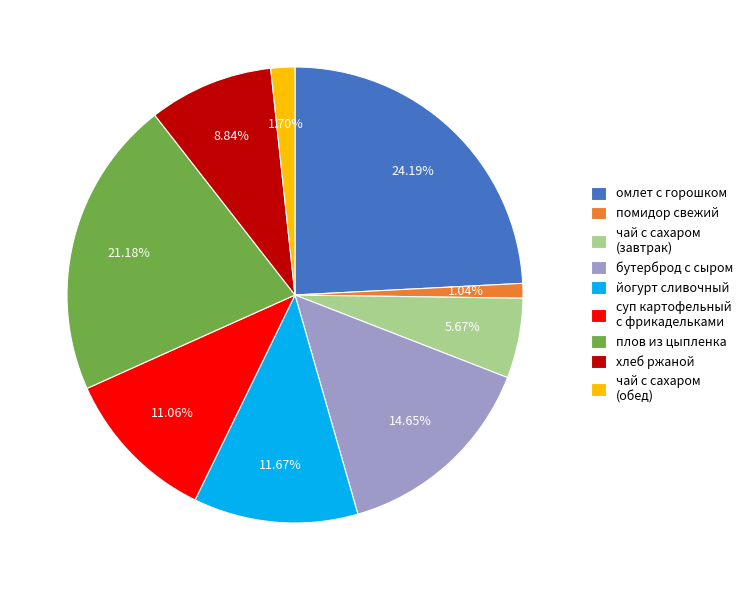

What percentage is the чай с сахаром (завтрак) slice, to the nearest percent?

6%